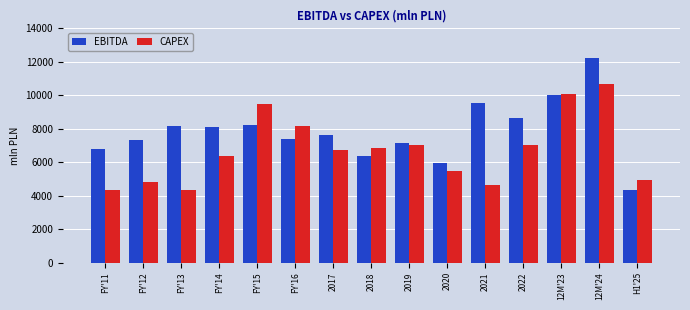

Which series has the largest total across all categories?

EBITDA